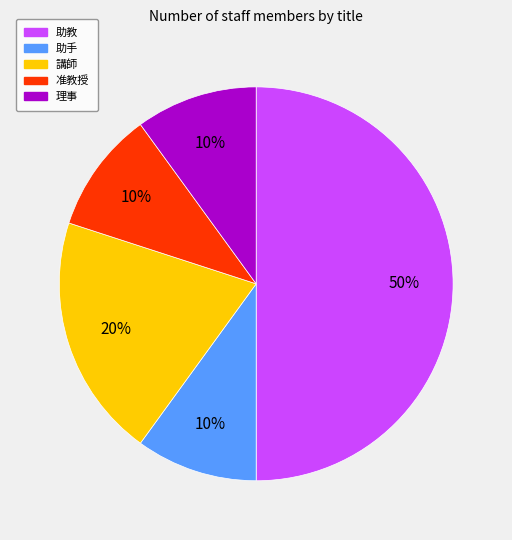

To the nearest percent, what is the average slice percentage?

20%